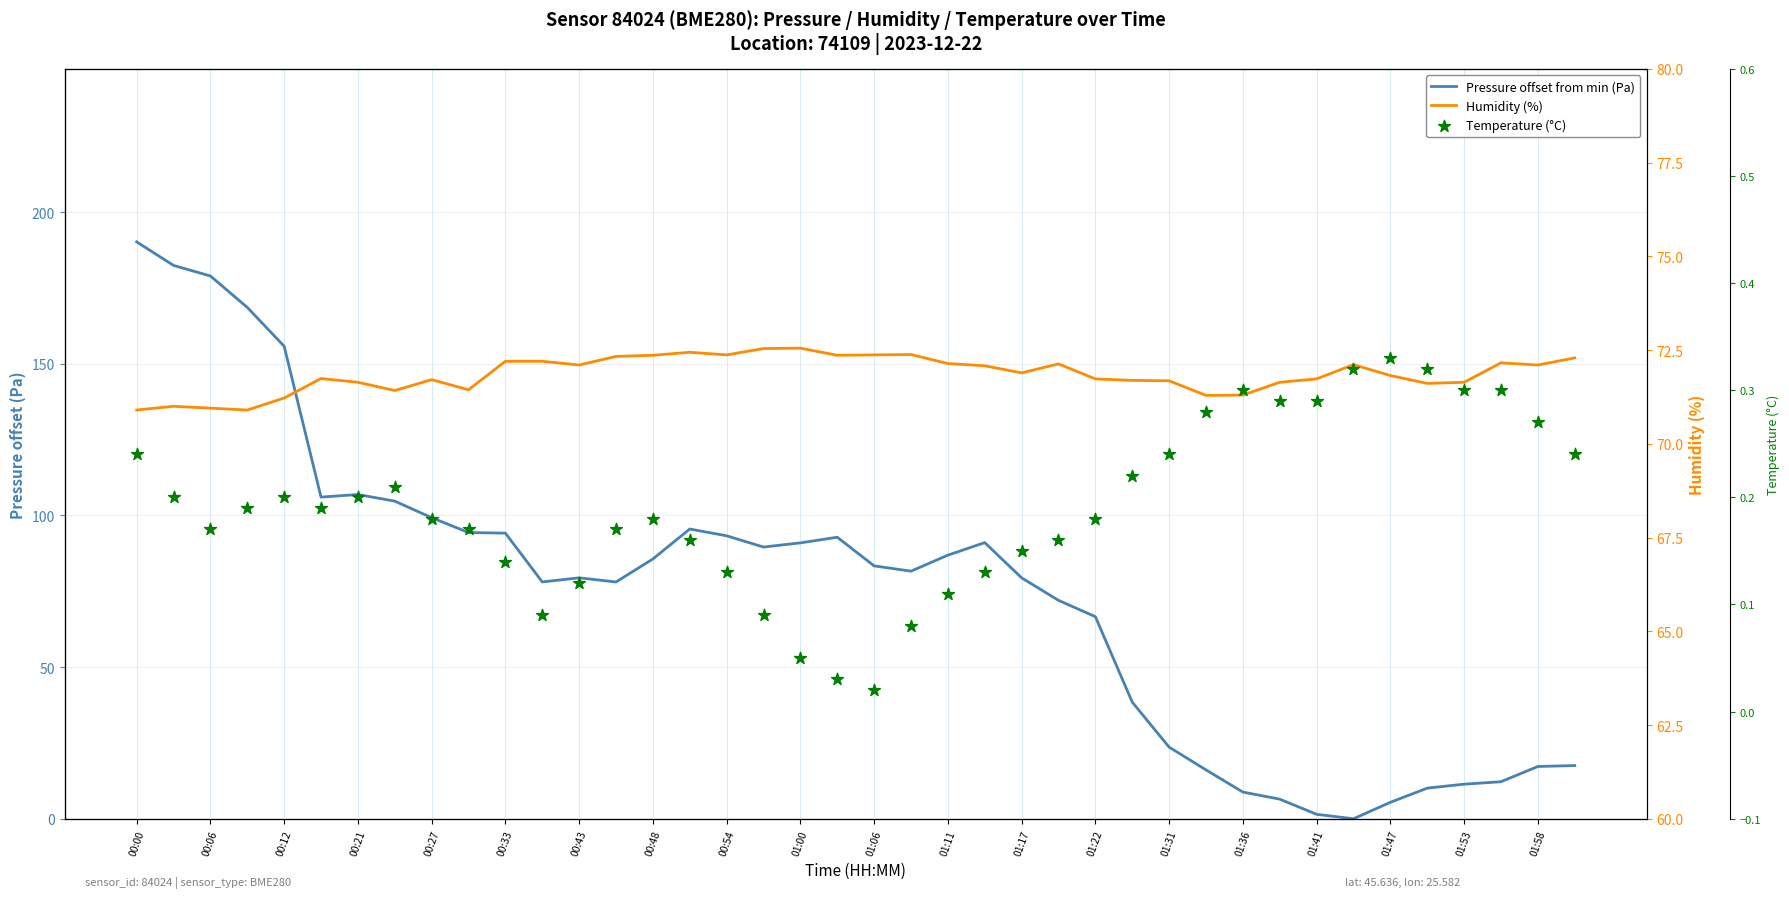

Is the value of humidity (%) at 01:36 greater than the value of temperature (°C) at 01:11?

Yes